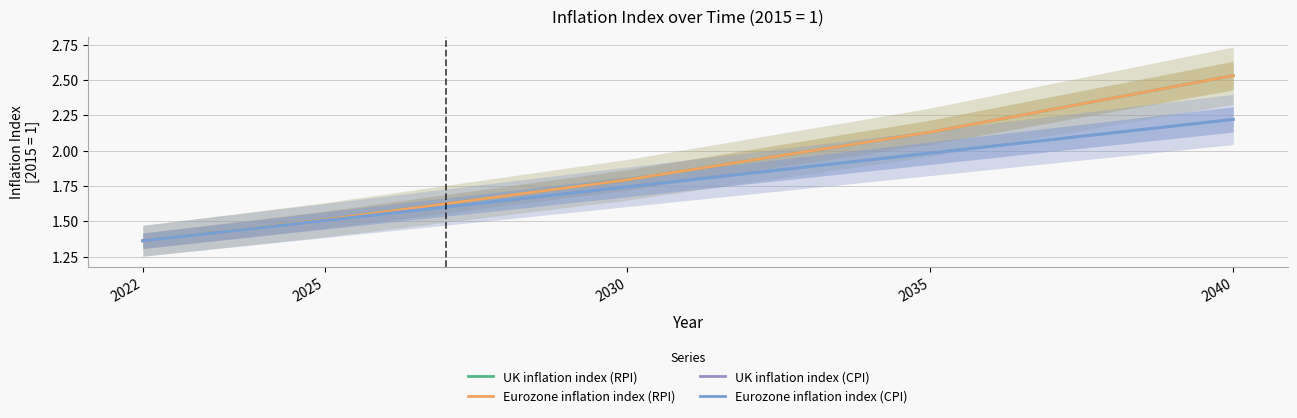

At which category is the sum across all series the highest?

2040